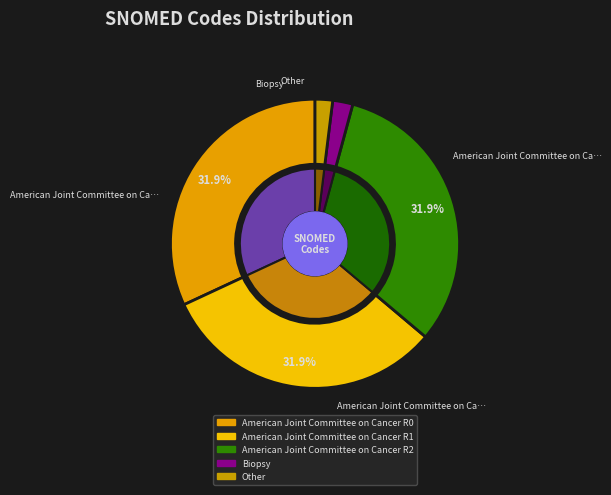

Does American Joint Committee on Cancer R0 account for over 50% of the chart?

No